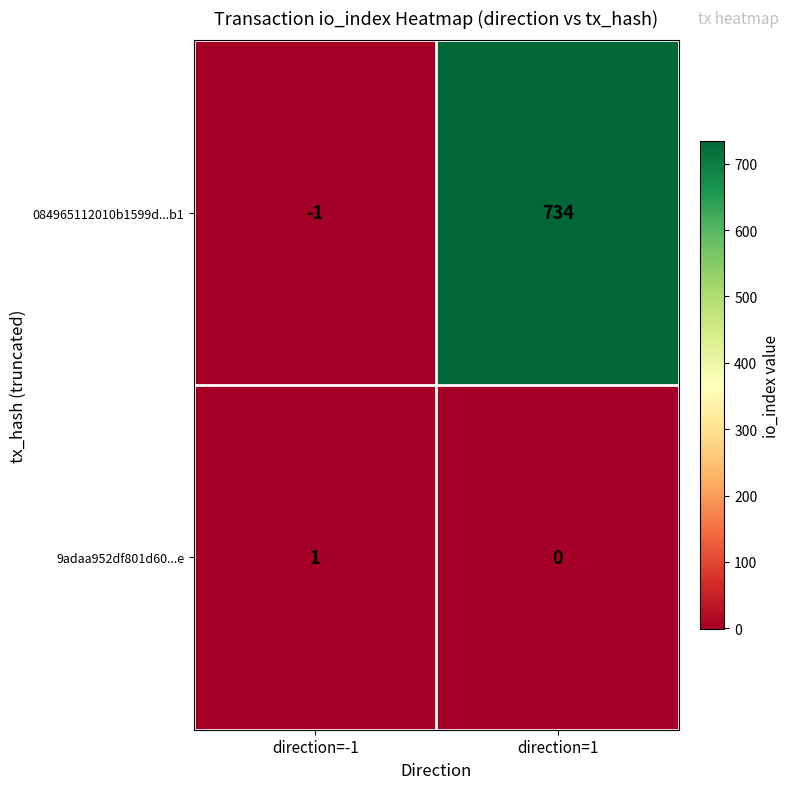

Where is 9adaa952df801d60...e nearest to the value 0?

direction=1